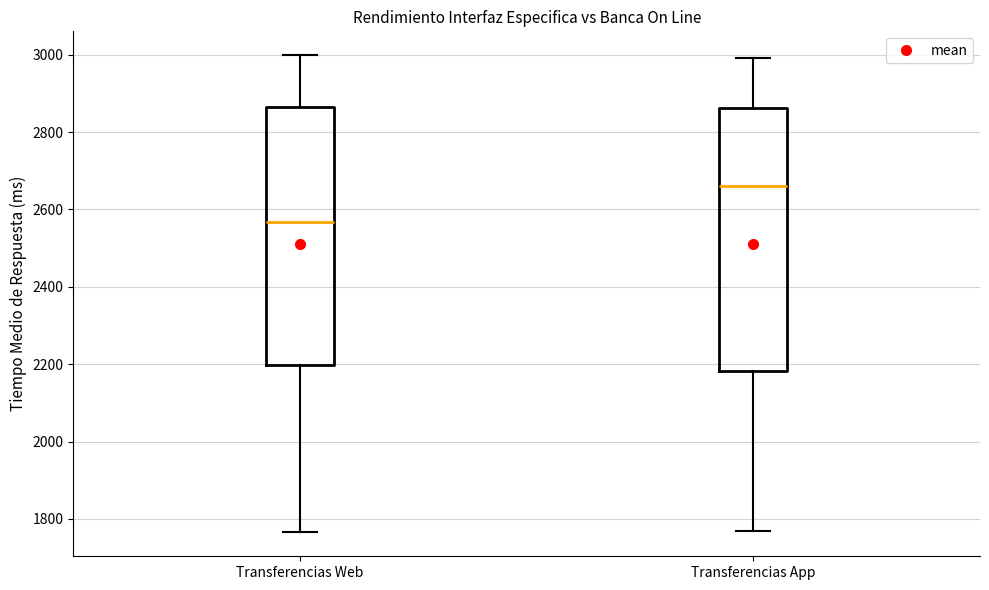

Which box's median line is the lowest?

Transferencias Web